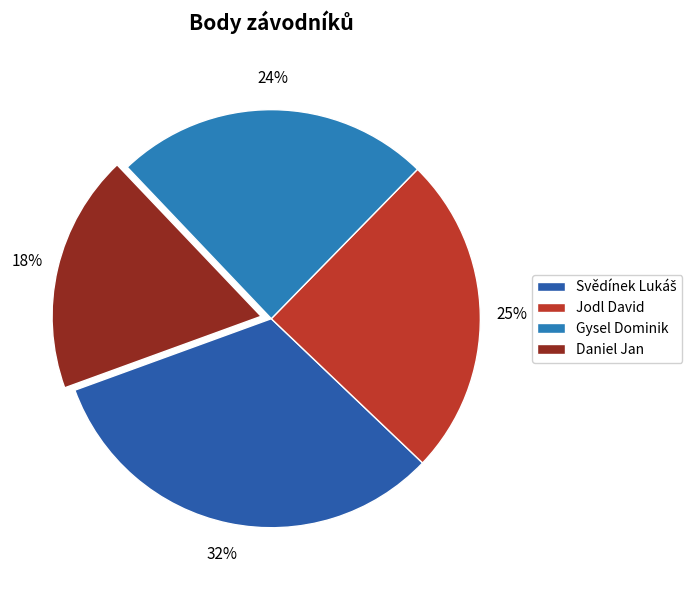

What percentage do Daniel Jan and Svědínek Lukáš together represent?

50.8%